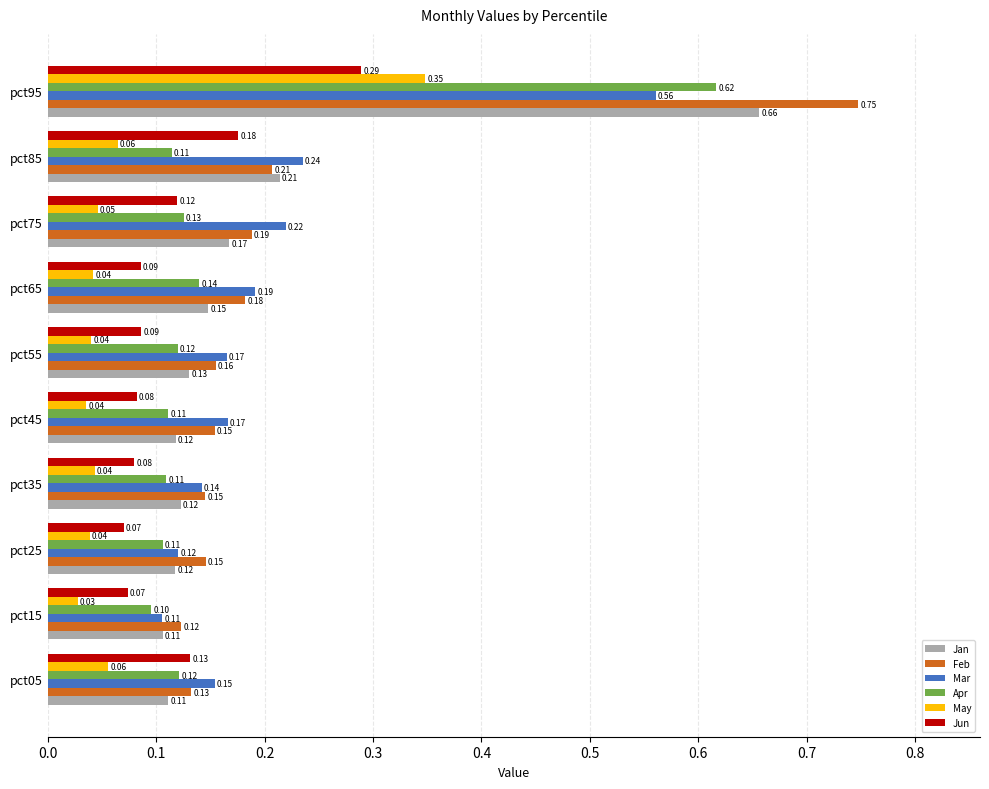

Which series has the largest range (max minus min)?

Feb